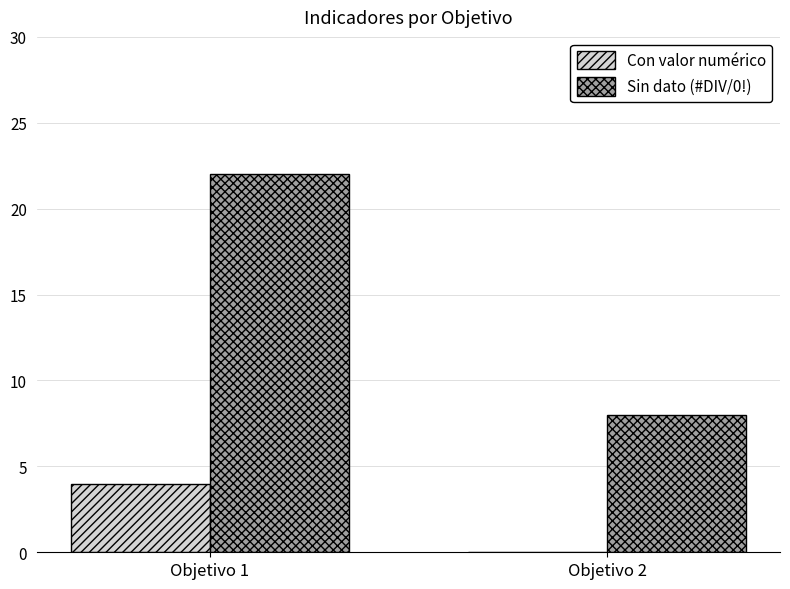

Reading left to right, list all the values displayed in this chart.

Con valor numérico: Objetivo 1=4	Objetivo 2=0
Sin dato (#DIV/0!): Objetivo 1=22	Objetivo 2=8